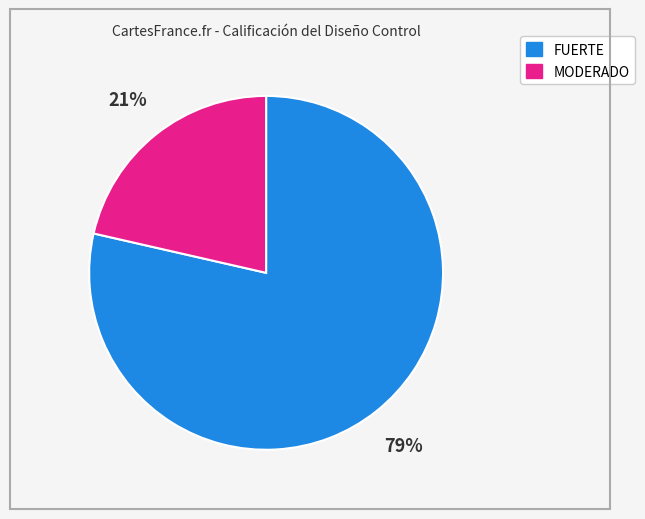

How many slices are in this pie chart?

2